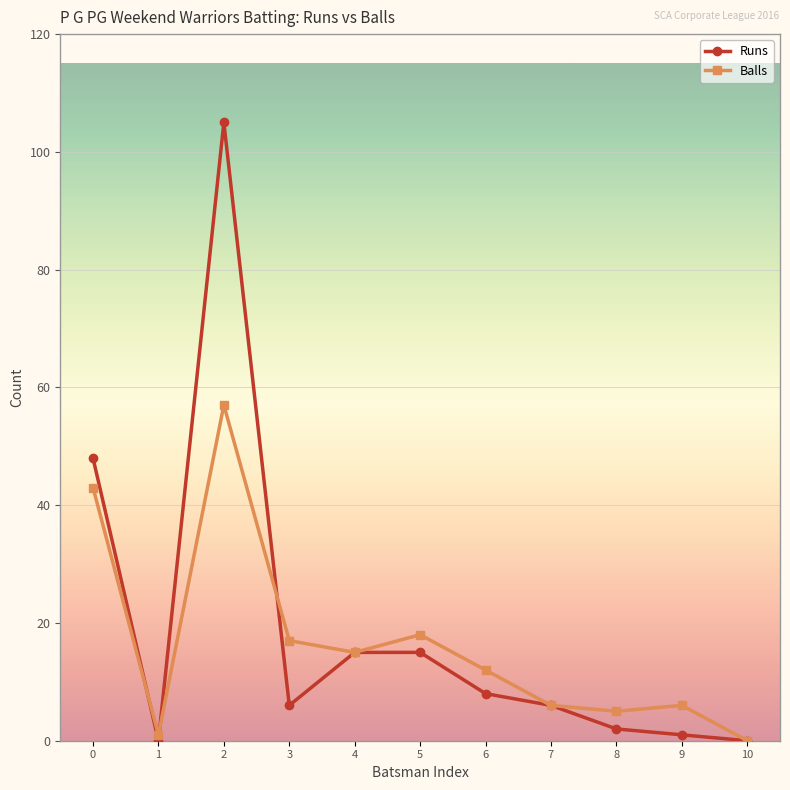

In Balls, how many points are higher than both neighbors (excluding endpoints)?

3